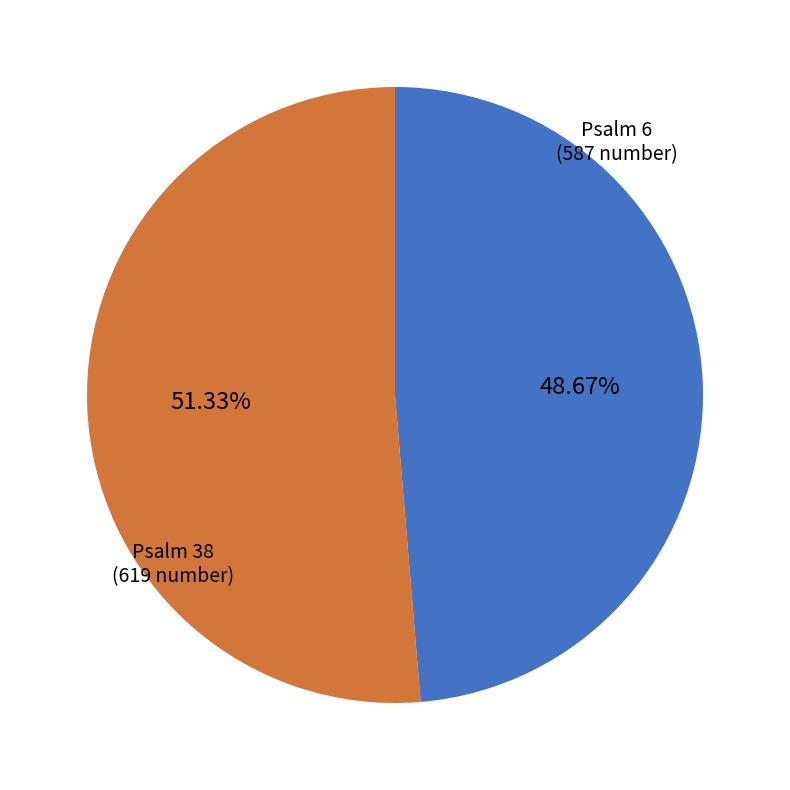

Does any single category account for the majority?

Yes